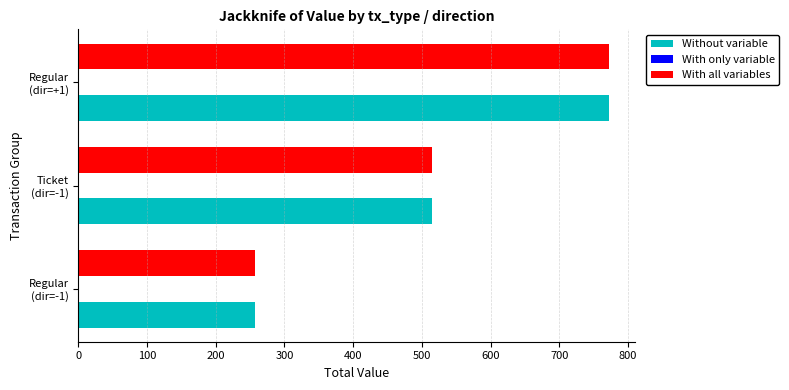

What is the greatest value displayed?

771.6